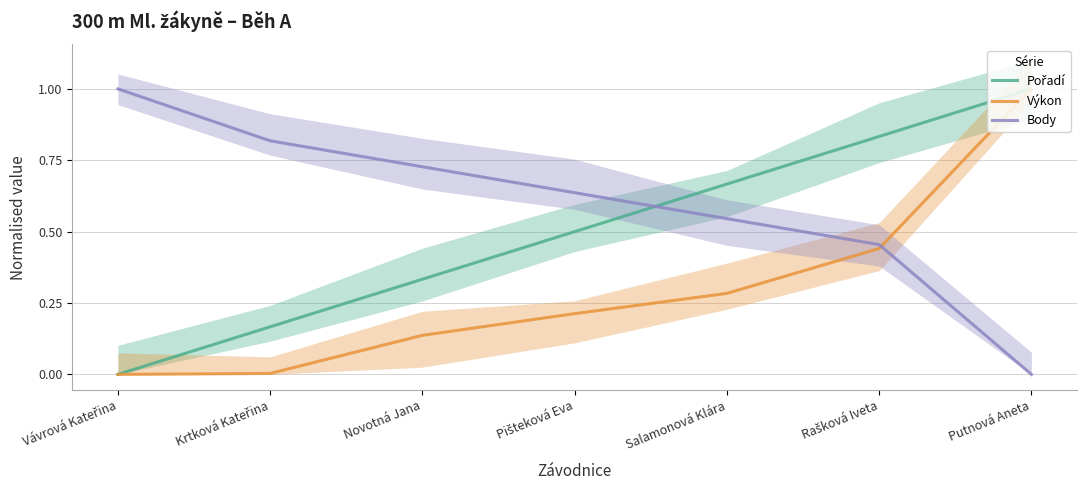

What is the spread (max minus min) of values at Vávrová Kateřina?

1.0